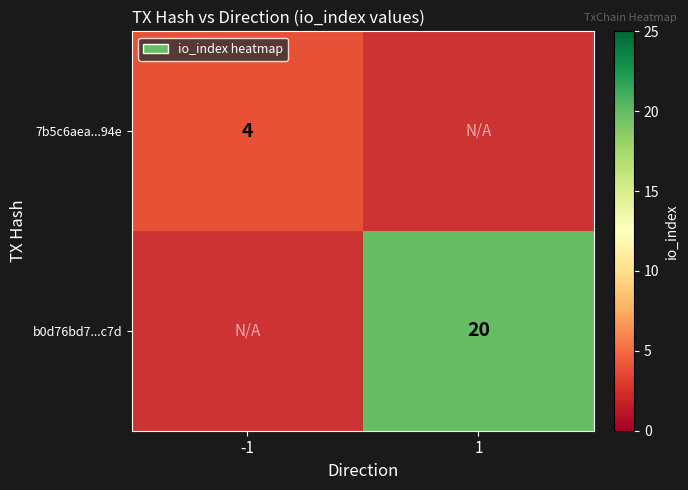

True or false: 7b5c6aea...94e has a value of 2 at -1.

False